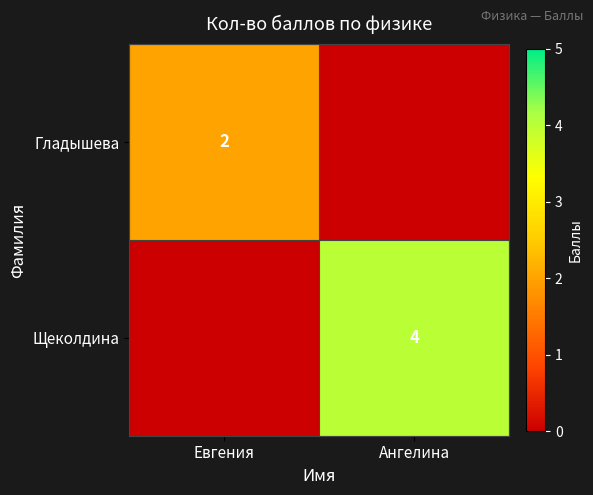

What is the spread (max minus min) of values at Евгения?

2